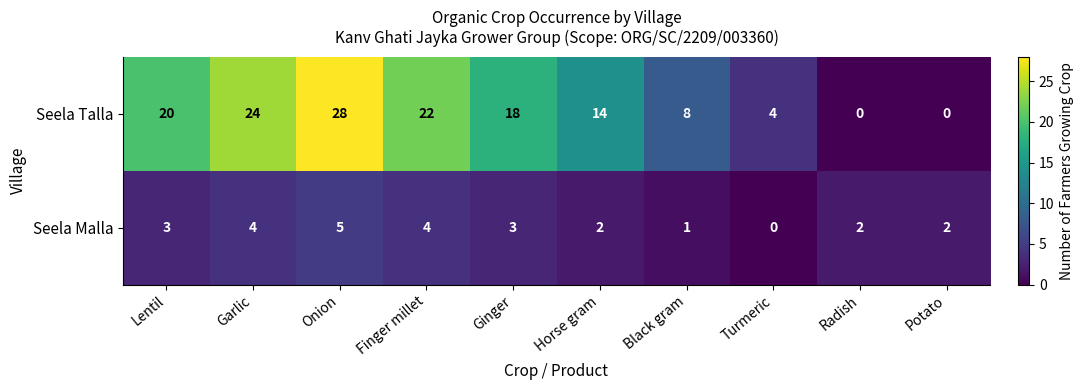

List the series in order of their peak value, highest first.

Seela Talla, Seela Malla